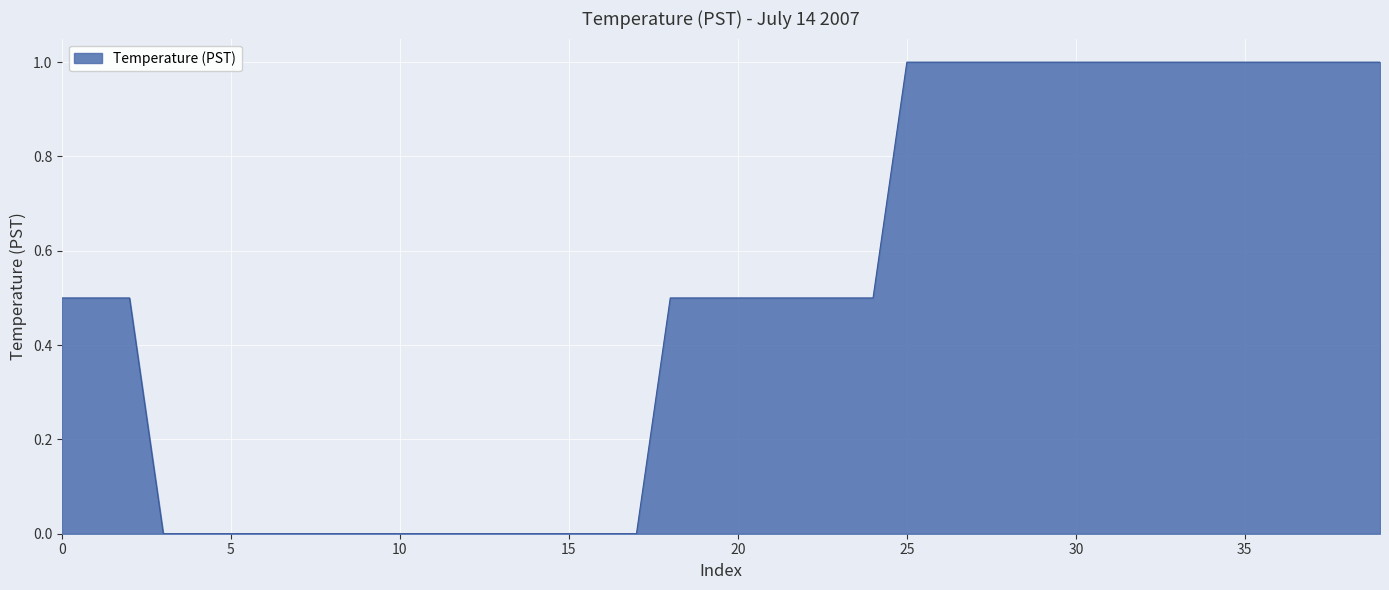

What is the difference between the maximum and minimum values?

1.0